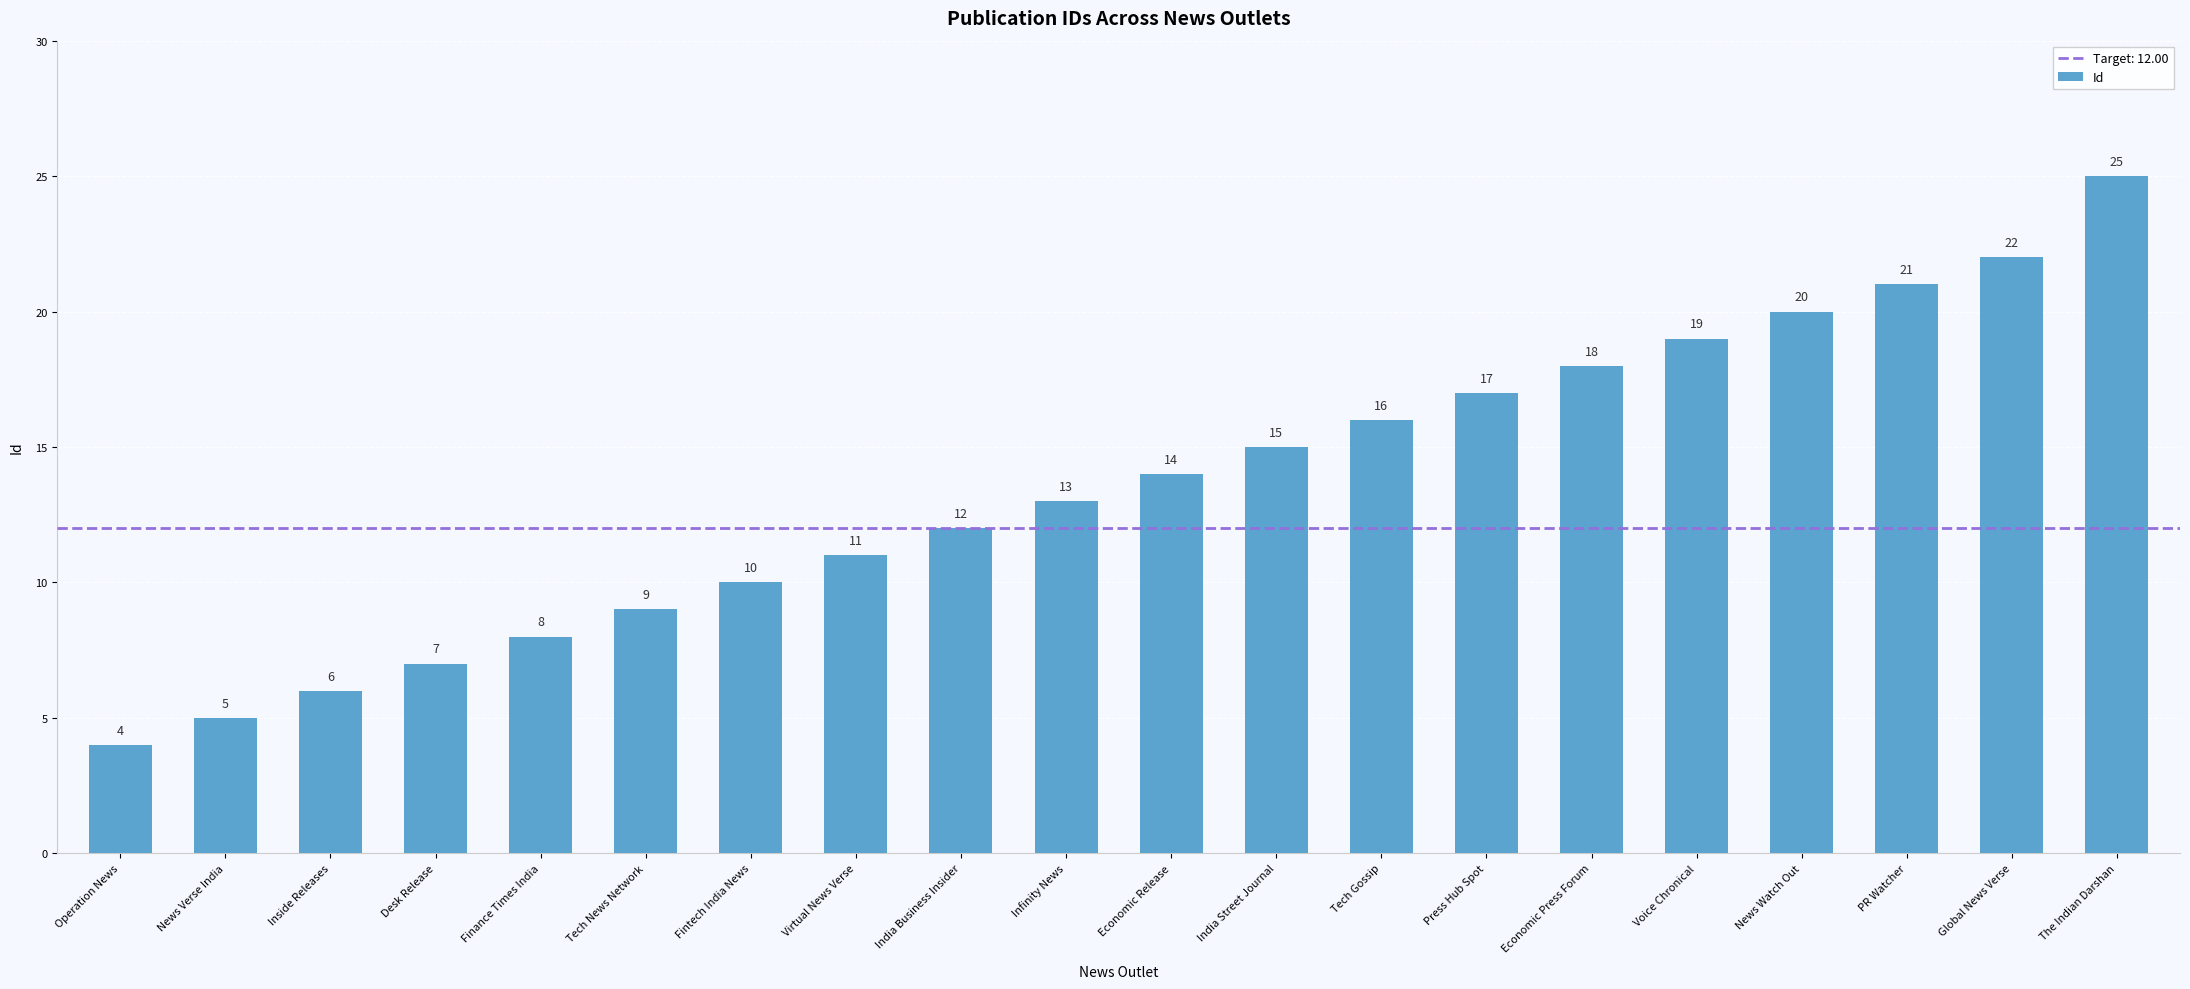

What position from the left is Press Hub Spot?

14